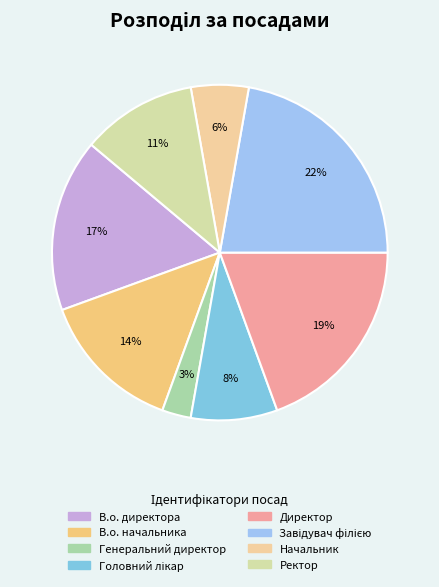

Rank the categories by value from lowest to highest.

Генеральний директор, Начальник, Головний лікар, Ректор, В.о. начальника, В.о. директора, Директор, Завідувач філією